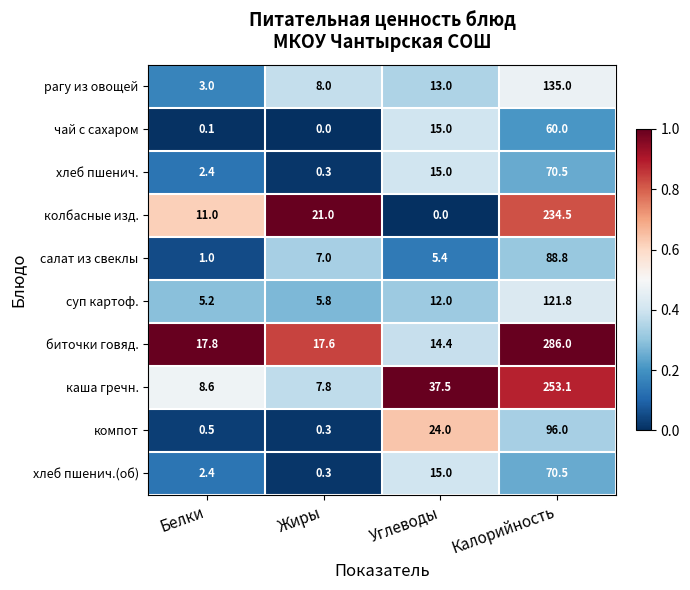

What is the greatest value displayed?

286.0